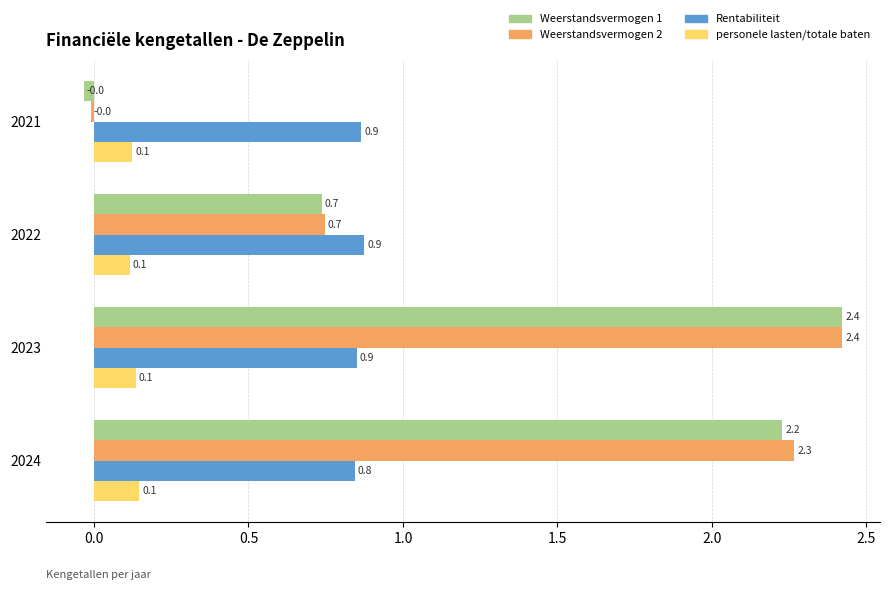

How many personele lasten/totale baten values are between 0 and 1?

4